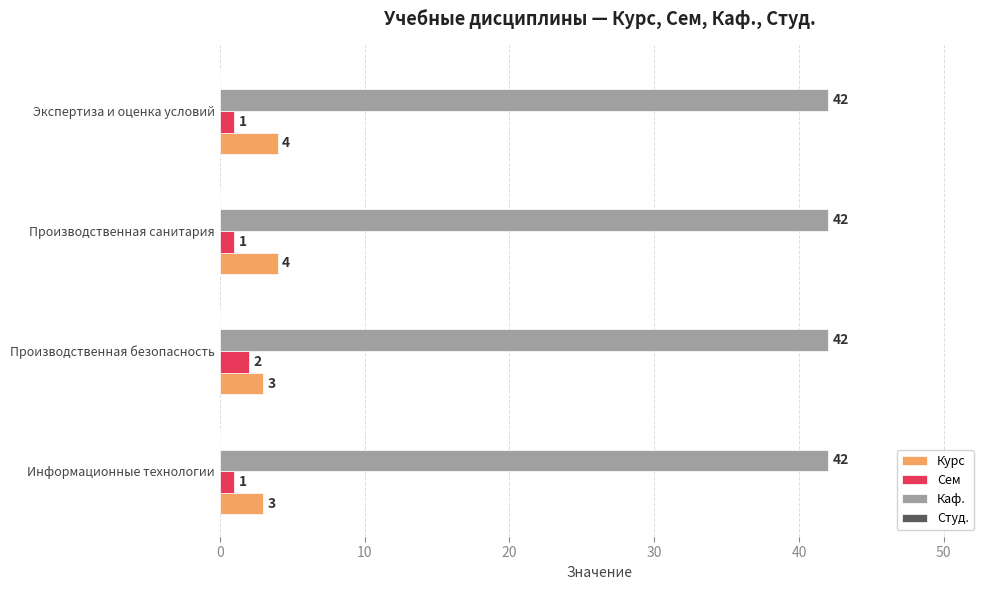

Between Информационные технологии and Производственная безопасность, which series saw the biggest shift?

Сем